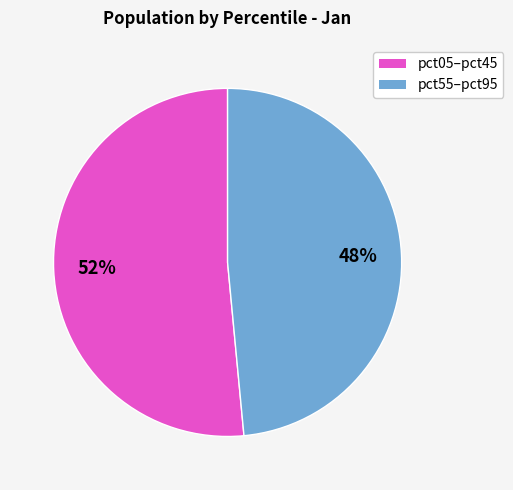

Does any single category account for the majority?

Yes